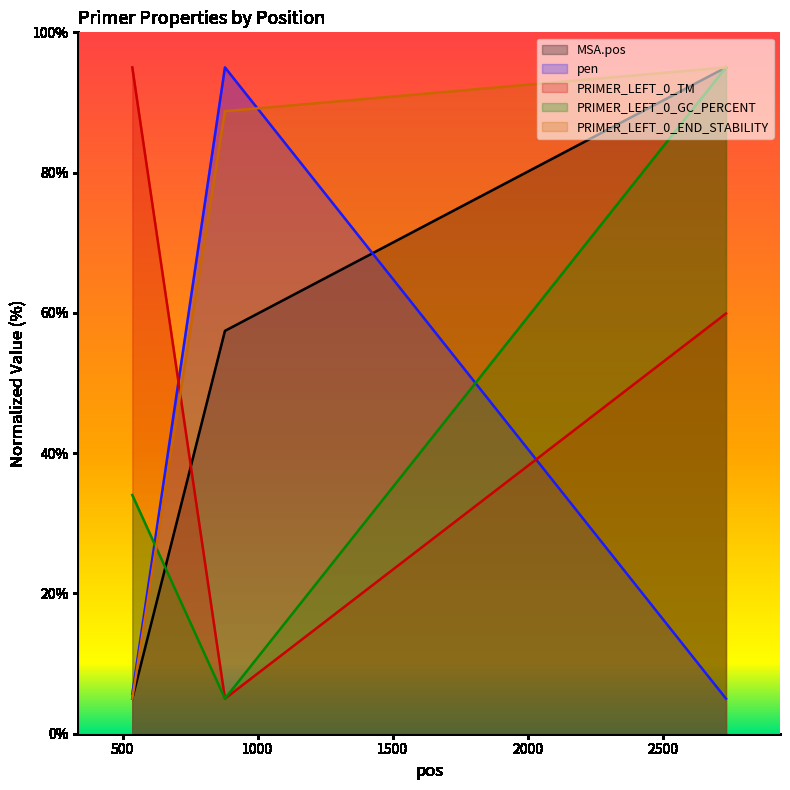

The MSA.pos series shows 5.0 at 536. True or false?

True